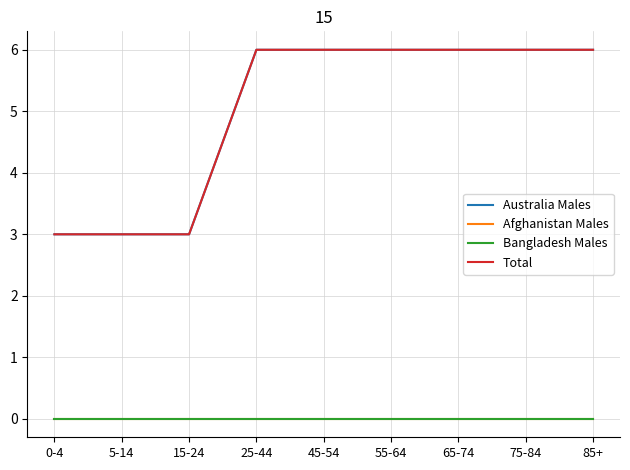

Is this an area chart (filled region under the line)?

No